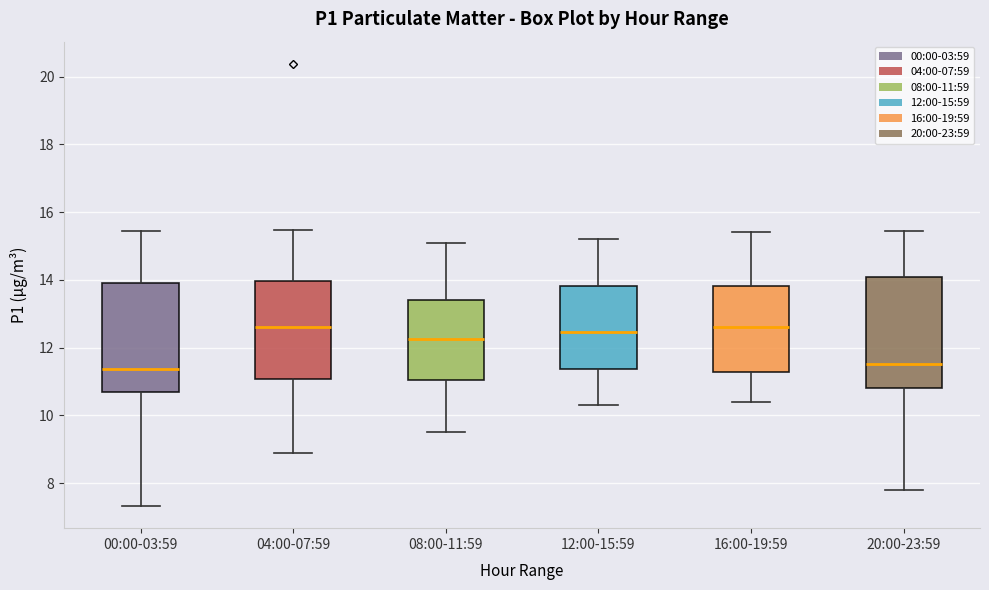

Reading left to right, read every box against the y-axis: the position of its median line, the range the box covers, and the ends of its whiskers. The values are not printed on the chart, so give them approximately, as read against the axis.

00:00-03:59: median 11.4, box 10.6 to 13.8, whiskers 7.4 to 15.4
04:00-07:59: median 12.6, box 11.0 to 14.0, whiskers 9.0 to 15.4
08:00-11:59: median 12.2, box 11.0 to 13.4, whiskers 9.6 to 15.2
12:00-15:59: median 12.4, box 11.4 to 13.8, whiskers 10.4 to 15.2
16:00-19:59: median 12.6, box 11.2 to 13.8, whiskers 10.4 to 15.4
20:00-23:59: median 11.6, box 10.8 to 14.0, whiskers 7.8 to 15.4